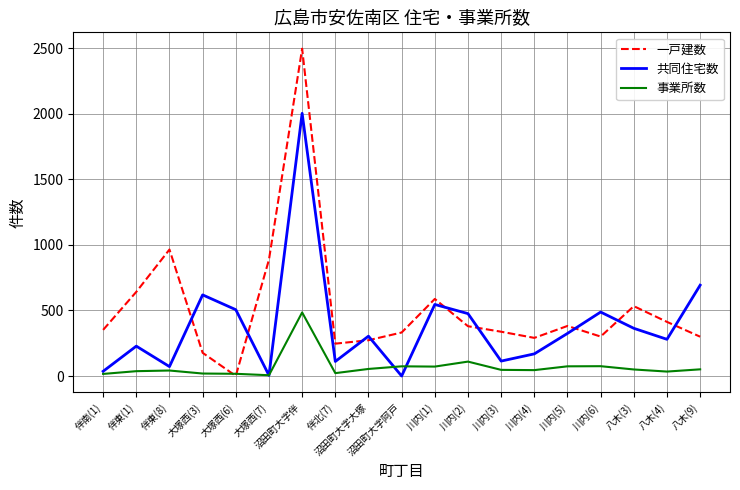

What is the average value of the 共同住宅数 series?

386